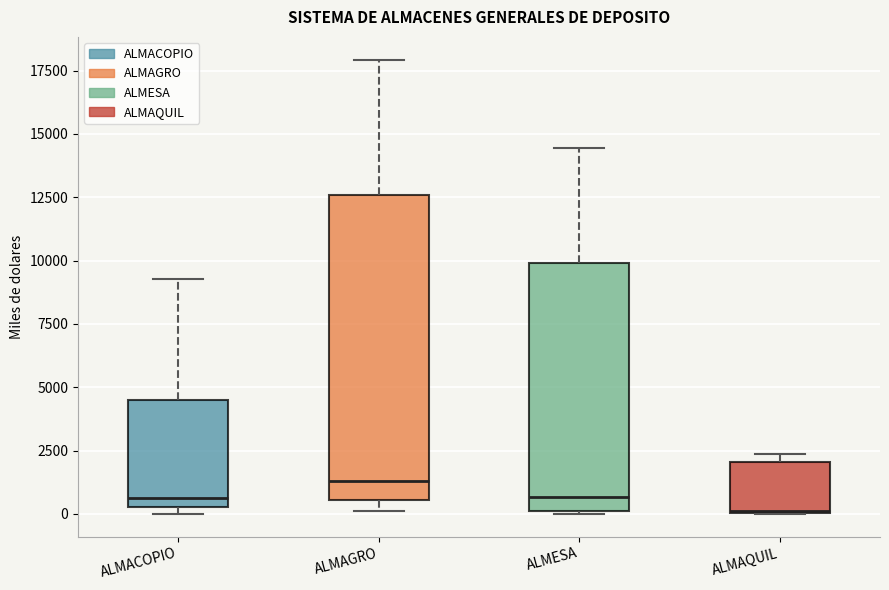

Where is the lower edge of the box for ALMAQUIL on the y-axis? The values are not printed on the chart, so give them approximately, as read against the axis.

0